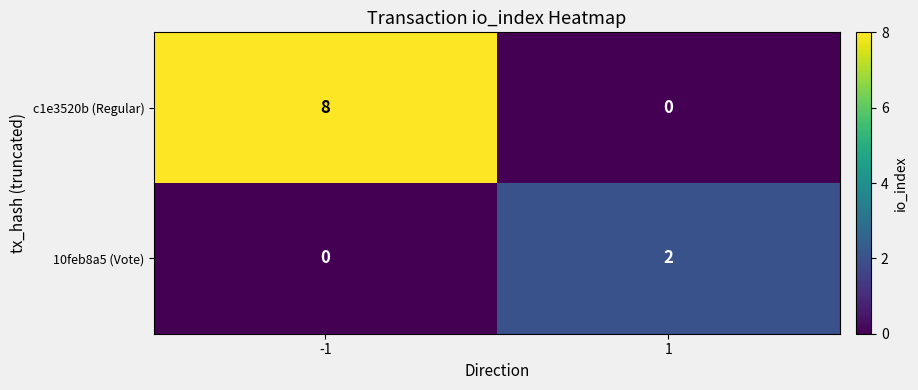

Which series has the largest total across all categories?

c1e3520b (Regular)